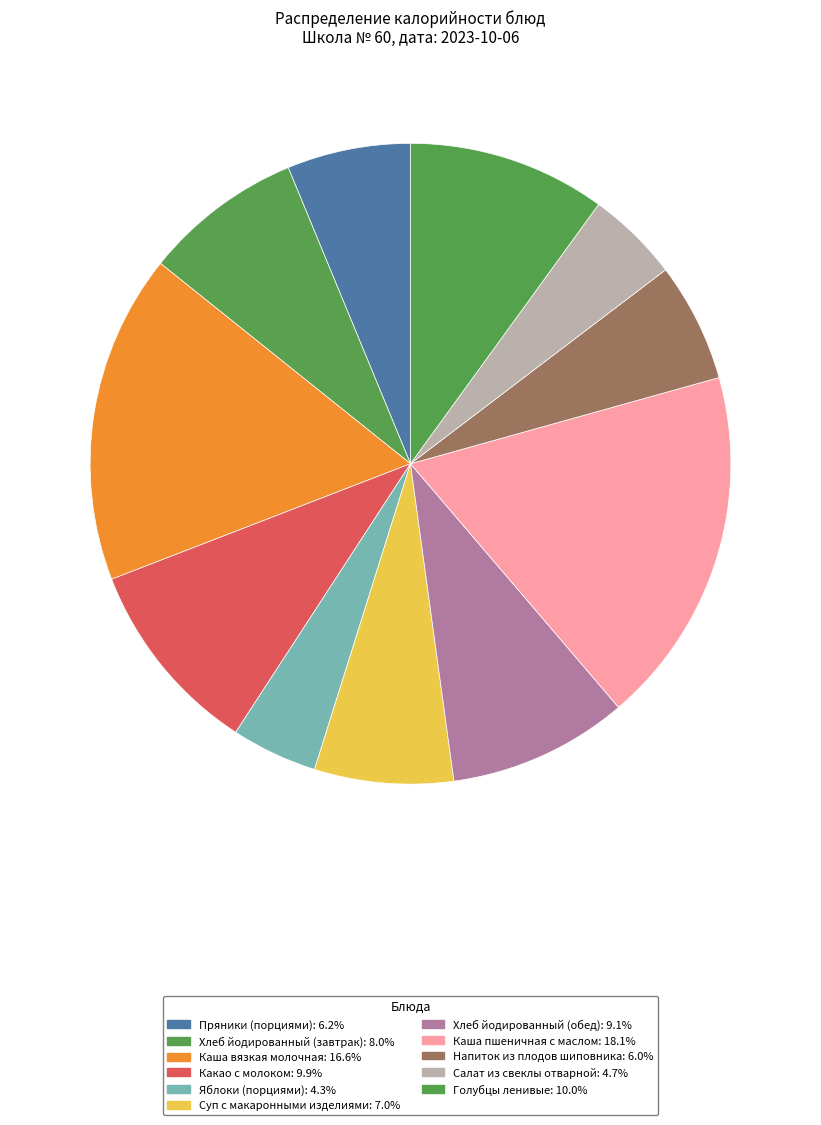

What is the total percentage of Яблоки (порциями) and Каша пшеничная с маслом?

22.4%